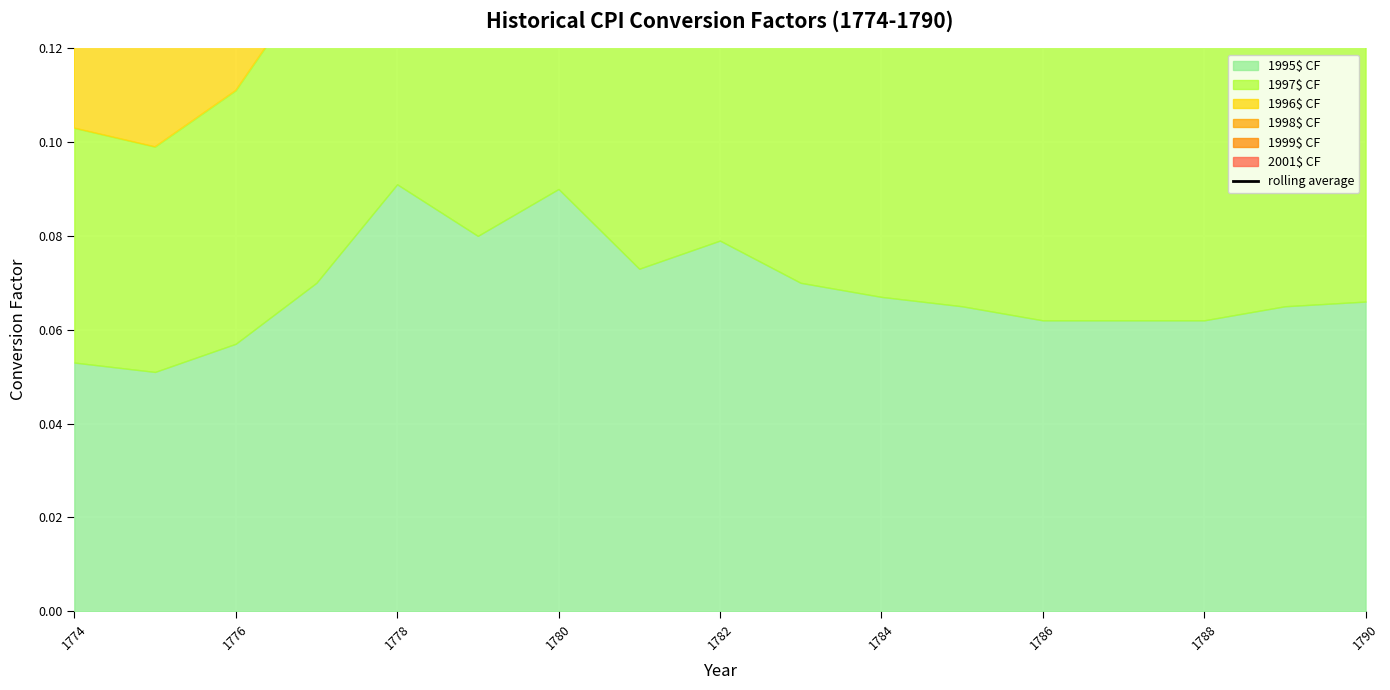

At which category does the chart reach its minimum across all series?

1774